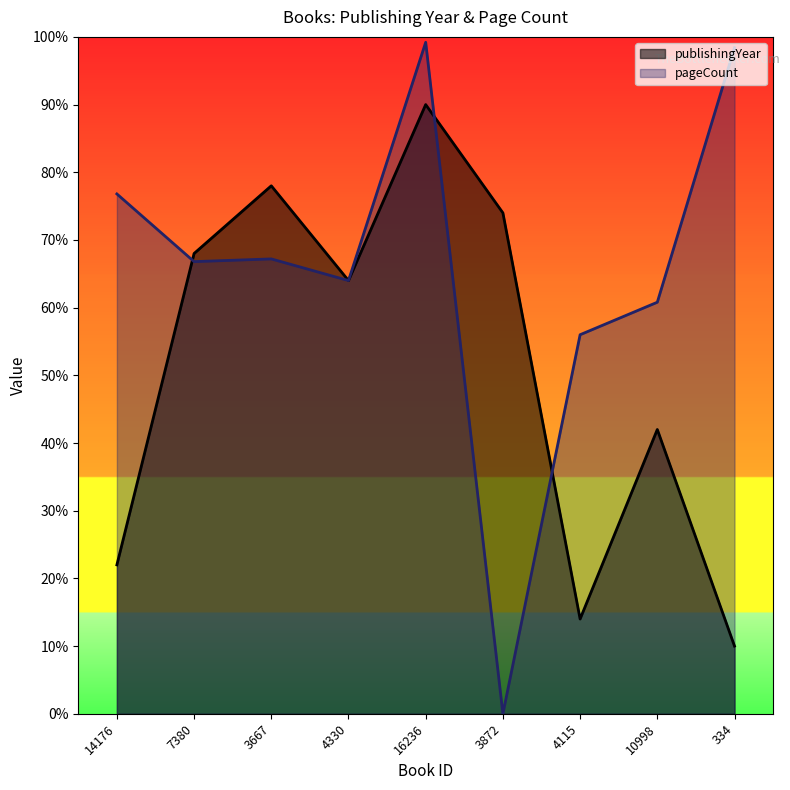

True or false: publishingYear has a value of 3360.1 at 16236.

False